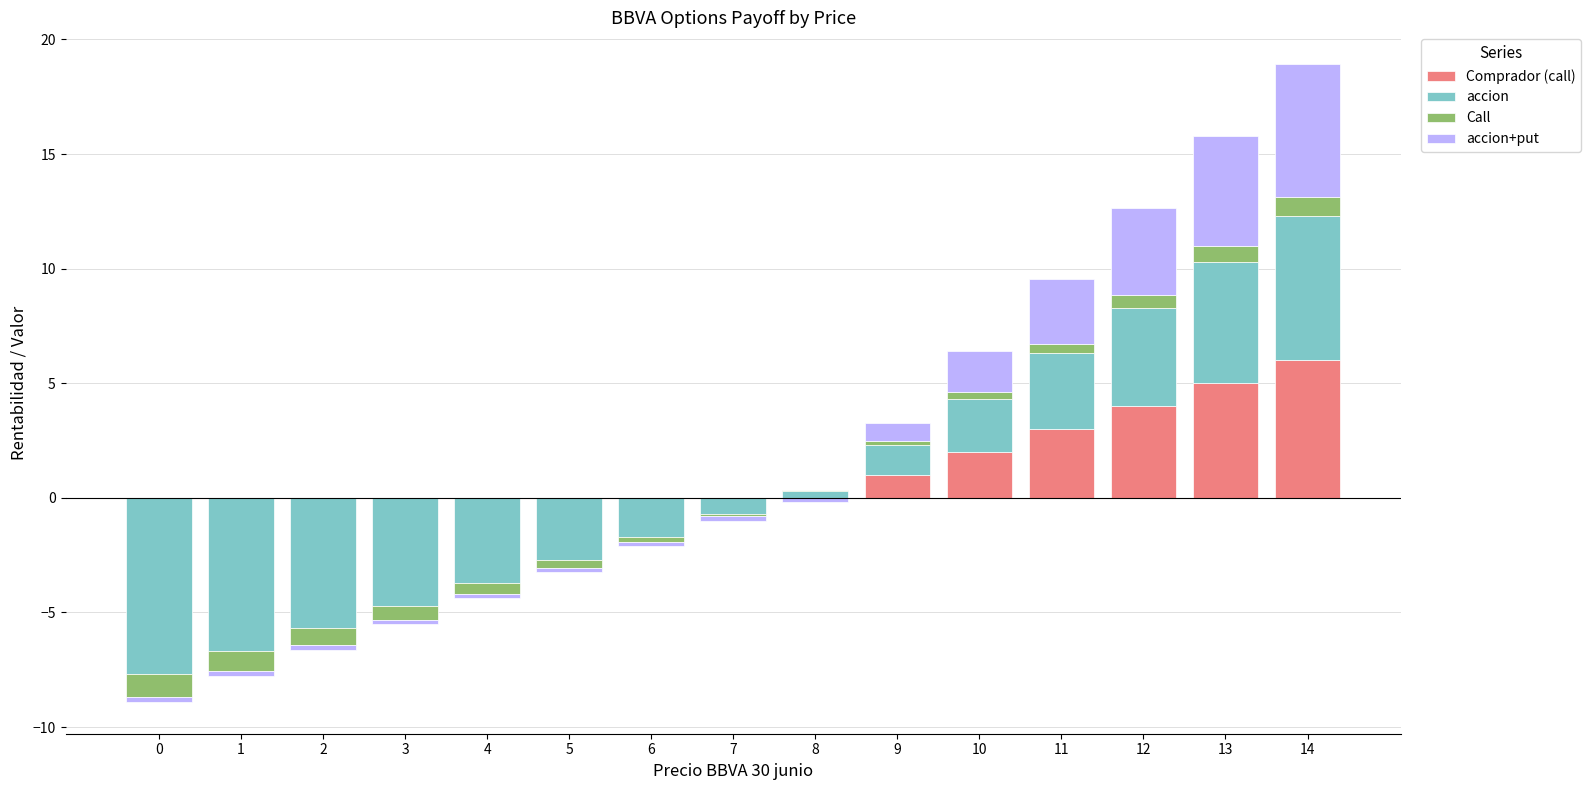

The accion series shows 6.3 at 14. True or false?

True